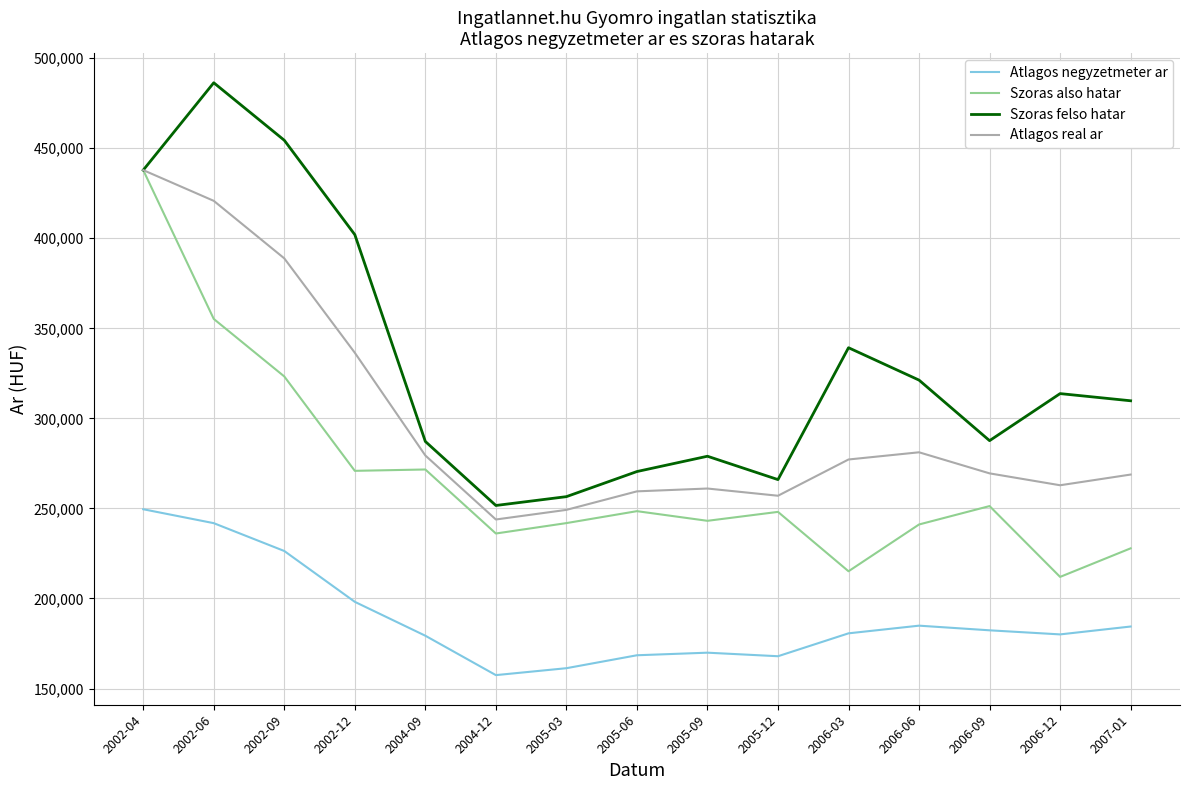

True or false: Atlagos negyzetmeter ar and Szoras felso hatar intersect in this chart.

False